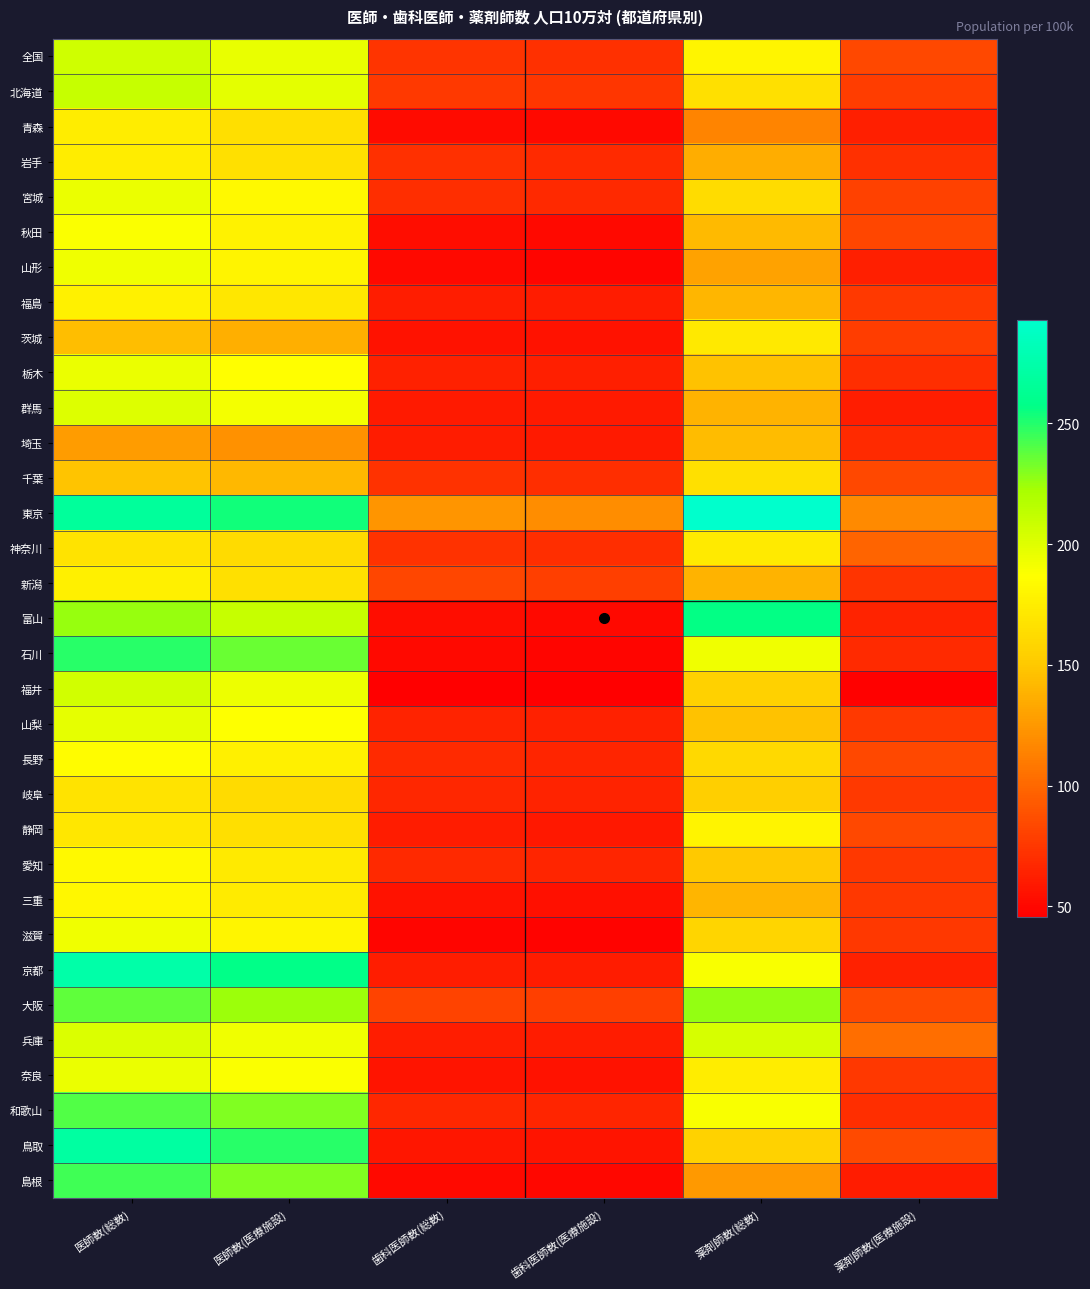

Reading left to right, extract all data points from this chart.

全国: 医師数(総数)=206.1	医師数(医療施設)=195.8	歯科医師数(総数)=72.9	歯科医師数(医療施設)=71.0	薬剤師数(総数)=180.3	薬剤師数(医療施設)=83.9
北海道: 医師数(総数)=209.8	医師数(医療施設)=198.0	歯科医師数(総数)=75.9	歯科医師数(医療施設)=74.1	薬剤師数(総数)=165.9	薬剤師数(医療施設)=77.8
青森: 医師数(総数)=174.5	医師数(医療施設)=164.8	歯科医師数(総数)=51.6	歯科医師数(医療施設)=50.7	薬剤師数(総数)=114.6	薬剤師数(医療施設)=63.1
岩手: 医師数(総数)=174.6	医師数(医療施設)=166.1	歯科医師数(総数)=71.3	歯科医師数(医療施設)=68.8	薬剤師数(総数)=136.4	薬剤師数(医療施設)=71.0
宮城: 医師数(総数)=194.9	医師数(医療施設)=183.5	歯科医師数(総数)=70.2	歯科医師数(医療施設)=67.4	薬剤師数(総数)=162.5	薬剤師数(医療施設)=80.4
秋田: 医師数(総数)=188.5	医師数(医療施設)=178.4	歯科医師数(総数)=52.9	歯科医師数(医療施設)=51.5	薬剤師数(総数)=143.2	薬剤師数(医療施設)=83.4
山形: 医師数(総数)=193.0	医師数(医療施設)=179.4	歯科医師数(総数)=51.3	歯科医師数(医療施設)=49.3	薬剤師数(総数)=130.4	薬剤師数(医療施設)=63.0
福島: 医師数(総数)=177.7	医師数(医療施設)=170.4	歯科医師数(総数)=61.3	歯科医師数(医療施設)=60.5	薬剤師数(総数)=140.7	薬剤師数(医療施設)=76.2
茨城: 医師数(総数)=144.2	医師数(医療施設)=136.6	歯科医師数(総数)=56.3	歯科医師数(医療施設)=56.0	薬剤師数(総数)=172.0	薬剤師数(医療施設)=78.1
栃木: 医師数(総数)=194.8	医師数(医療施設)=186.0	歯科医師数(総数)=63.5	歯科医師数(医療施設)=62.7	薬剤師数(総数)=146.2	薬剤師数(医療施設)=70.4
群馬: 医師数(総数)=200.3	医師数(医療施設)=190.7	歯科医師数(総数)=60.0	歯科医師数(医療施設)=59.5	薬剤師数(総数)=138.8	薬剤師数(医療施設)=61.7
埼玉: 医師数(総数)=127.6	医師数(医療施設)=121.8	歯科医師数(総数)=60.8	歯科医師数(医療施設)=59.8	薬剤師数(総数)=144.1	薬剤師数(医療施設)=68.5
千葉: 医師数(総数)=147.5	医師数(医療施設)=141.9	歯科医師数(総数)=72.6	歯科医師数(医療施設)=70.5	薬剤師数(総数)=165.5	薬剤師数(医療施設)=83.7
東京: 医師数(総数)=267.6	医師数(医療施設)=253.7	歯科医師数(総数)=123.2	歯科医師数(医療施設)=119.9	薬剤師数(総数)=292.7	薬剤師数(医療施設)=117.7
神奈川: 医師数(総数)=168.2	医師数(医療施設)=162.2	歯科医師数(総数)=72.5	歯科医師数(医療施設)=70.7	薬剤師数(総数)=173.1	薬剤師数(医療施設)=97.9
新潟: 医師数(総数)=176.5	医師数(医療施設)=165.4	歯科医師数(総数)=82.8	歯科医師数(医療施設)=78.6	薬剤師数(総数)=138.7	薬剤師数(医療施設)=73.6
富山: 医師数(総数)=225.3	医師数(医療施設)=210.4	歯科医師数(総数)=53.5	歯科医師数(医療施設)=51.4	薬剤師数(総数)=256.9	薬剤師数(医療施設)=64.9
石川: 医師数(総数)=249.2	医師数(医療施設)=235.5	歯科医師数(総数)=51.1	歯科医師数(医療施設)=49.5	薬剤師数(総数)=192.7	薬剤師数(医療施設)=68.0
福井: 医師数(総数)=205.2	医師数(医療施設)=193.6	歯科医師数(総数)=46.1	歯科医師数(医療施設)=45.8	薬剤師数(総数)=155.2	薬剤師数(医療施設)=47.6
山梨: 医師数(総数)=196.9	医師数(医療施設)=187.4	歯科医師数(総数)=64.3	歯科医師数(医療施設)=63.7	薬剤師数(総数)=146.3	薬剤師数(医療施設)=76.2
長野: 医師数(総数)=185.0	医師数(医療施設)=176.5	歯科医師数(総数)=68.1	歯科医師数(医療施設)=65.3	薬剤師数(総数)=160.8	薬剤師数(医療施設)=84.0
岐阜: 医師数(総数)=168.1	医師数(医療施設)=161.7	歯科医師数(総数)=66.6	歯科医師数(医療施設)=64.7	薬剤師数(総数)=154.1	薬剤師数(医療施設)=76.1
静岡: 医師数(総数)=170.8	医師数(医療施設)=164.8	歯科医師数(総数)=60.3	歯科医師数(医療施設)=58.7	薬剤師数(総数)=179.5	薬剤師数(医療施設)=84.2
愛知: 医師数(総数)=183.2	医師数(医療施設)=172.8	歯科医師数(総数)=67.5	歯科医師数(医療施設)=65.7	薬剤師数(総数)=150.5	薬剤師数(医療施設)=75.4
三重: 医師数(総数)=181.5	医師数(医療施設)=173.6	歯科医師数(総数)=56.2	歯科医師数(医療施設)=55.0	薬剤師数(総数)=140.2	薬剤師数(医療施設)=75.4
滋賀: 医師数(総数)=192.7	医師数(医療施設)=180.8	歯科医師数(総数)=49.0	歯科医師数(医療施設)=47.9	薬剤師数(総数)=158.4	薬剤師数(医療施設)=74.9
京都: 医師数(総数)=274.2	医師数(医療施設)=257.8	歯科医師数(総数)=61.9	歯科医師数(医療施設)=60.9	薬剤師数(総数)=188.8	薬剤師数(医療施設)=63.4
大阪: 医師数(総数)=237.3	医師数(医療施設)=224.7	歯科医師数(総数)=80.8	歯科医師数(医療施設)=78.6	薬剤師数(総数)=227.0	薬剤師数(医療施設)=84.5
兵庫: 医師数(総数)=201.2	医師数(医療施設)=192.6	歯科医師数(総数)=61.7	歯科医師数(医療施設)=60.6	薬剤師数(総数)=203.5	薬剤師数(医療施設)=103.2
奈良: 医師数(総数)=194.8	医師数(医療施設)=187.7	歯科医師数(総数)=56.7	歯科医師数(医療施設)=56.1	薬剤師数(総数)=174.8	薬剤師数(医療施設)=75.0
和歌山: 医師数(総数)=240.2	医師数(医療施設)=230.5	歯科医師数(総数)=67.0	歯科医師数(医療施設)=65.4	薬剤師数(総数)=189.3	薬剤師数(医療施設)=70.7
鳥取: 医師数(総数)=269.8	医師数(医療施設)=249.2	歯科医師数(総数)=58.0	歯科医師数(医療施設)=56.9	薬剤師数(総数)=155.9	薬剤師数(医療施設)=84.8
島根: 医師数(総数)=244.4	医師数(医療施設)=230.6	歯科医師数(総数)=51.5	歯科医師数(医療施設)=49.9	薬剤師数(総数)=125.4	薬剤師数(医療施設)=60.4